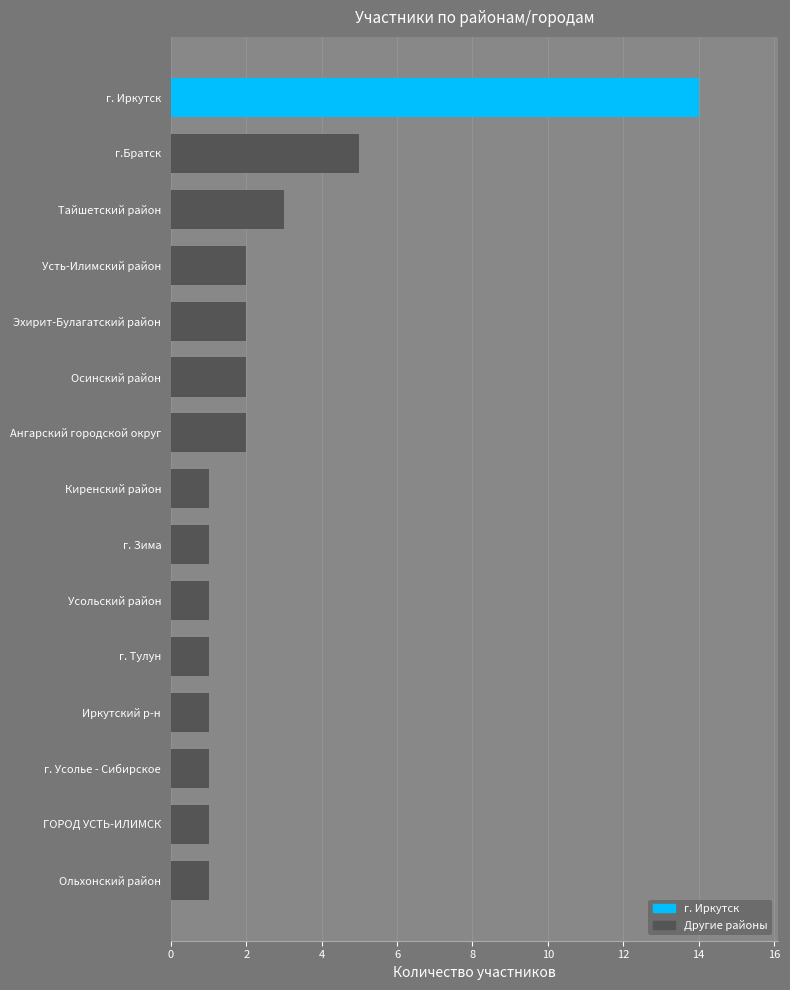

The value at Усольский район is 0. True or false?

False